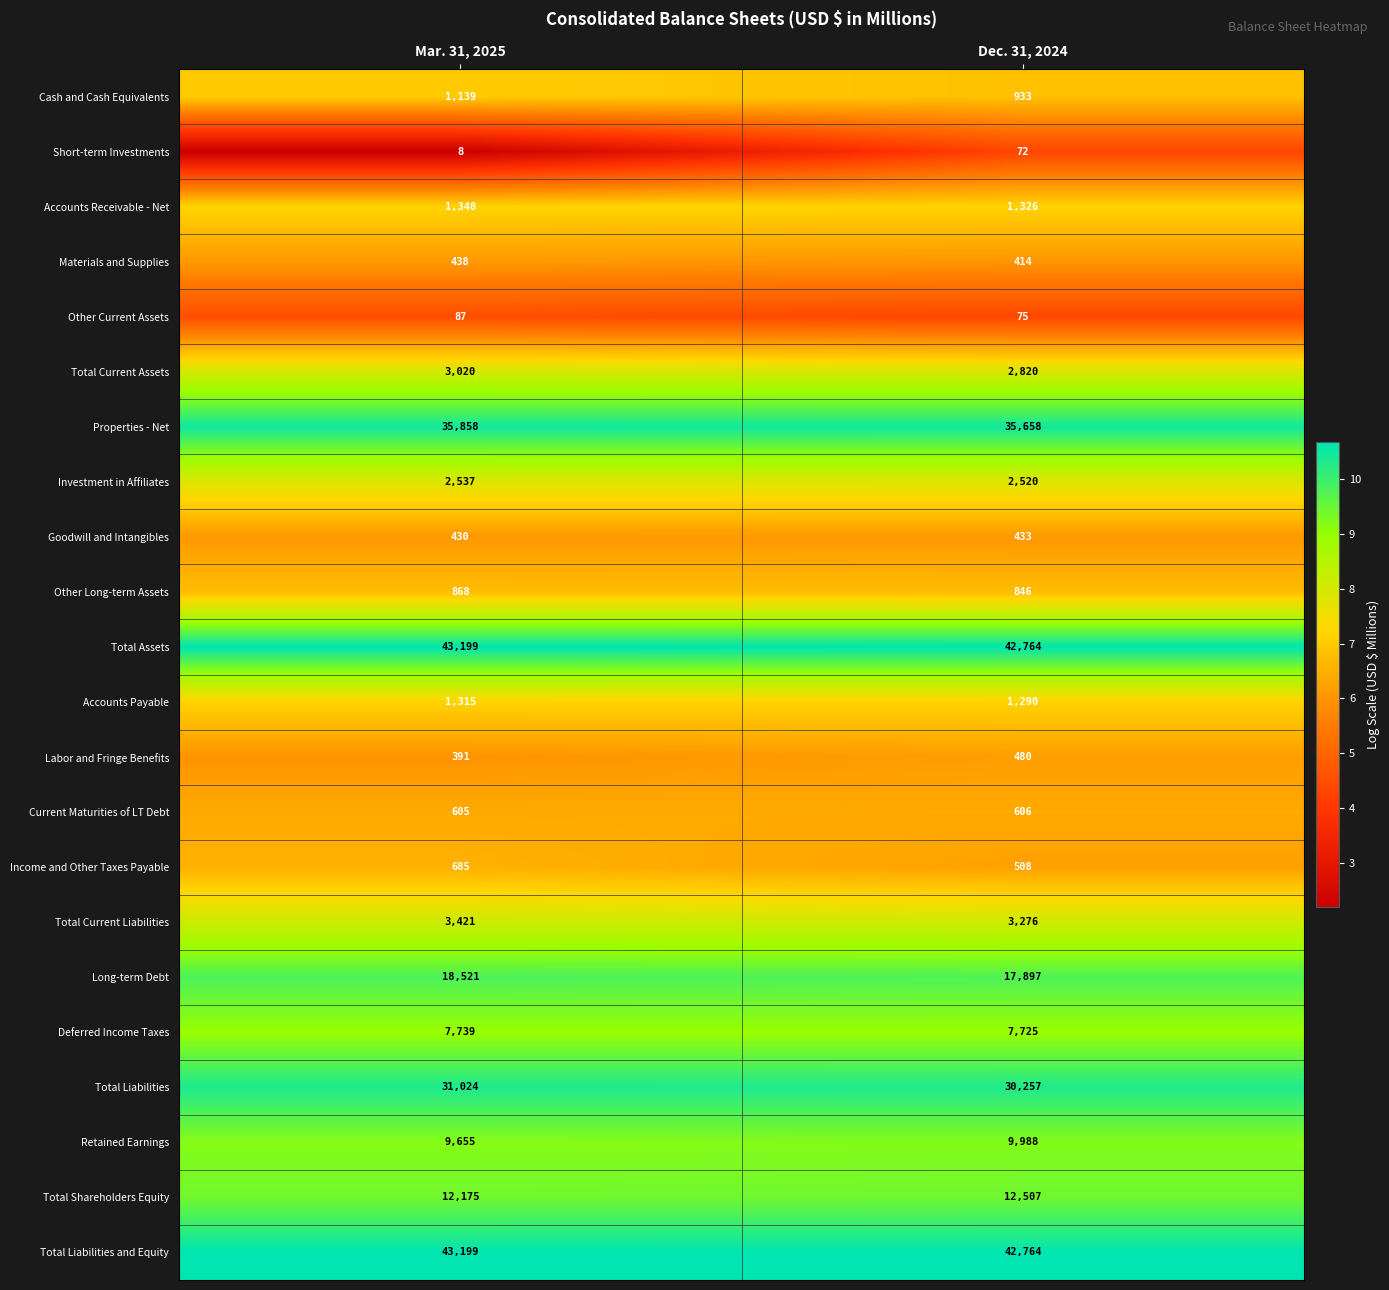

The value of Investment in Affiliates at Mar. 31, 2025 is 1705. True or false?

False